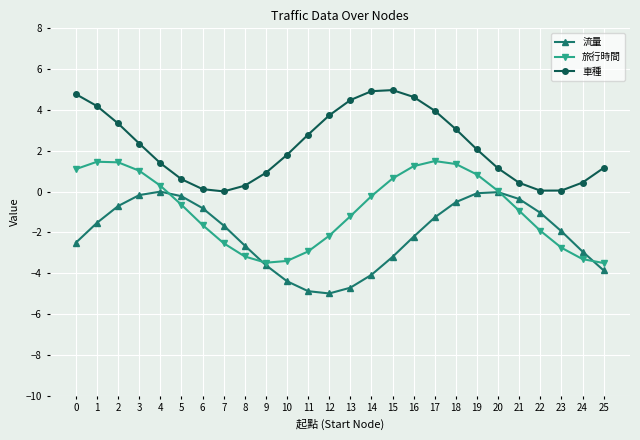

True or false: 旅行時間 has a value of 0.4 at 1.

False